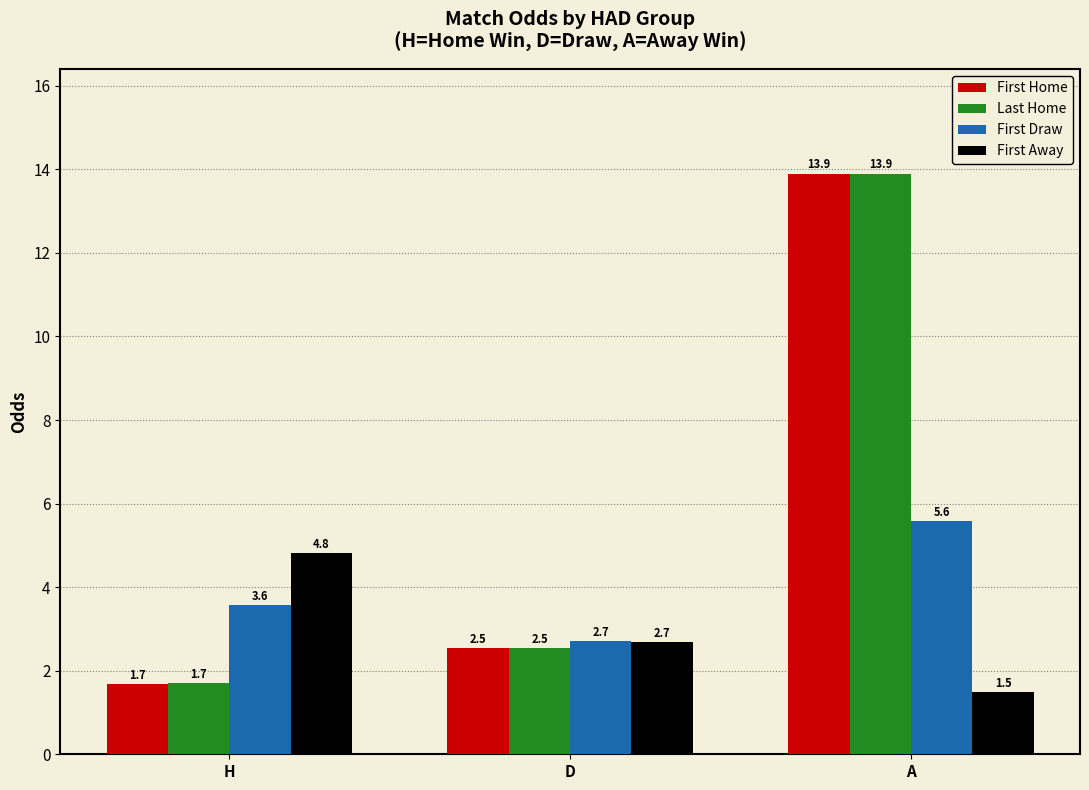

At which category does the chart reach its peak across all series?

A